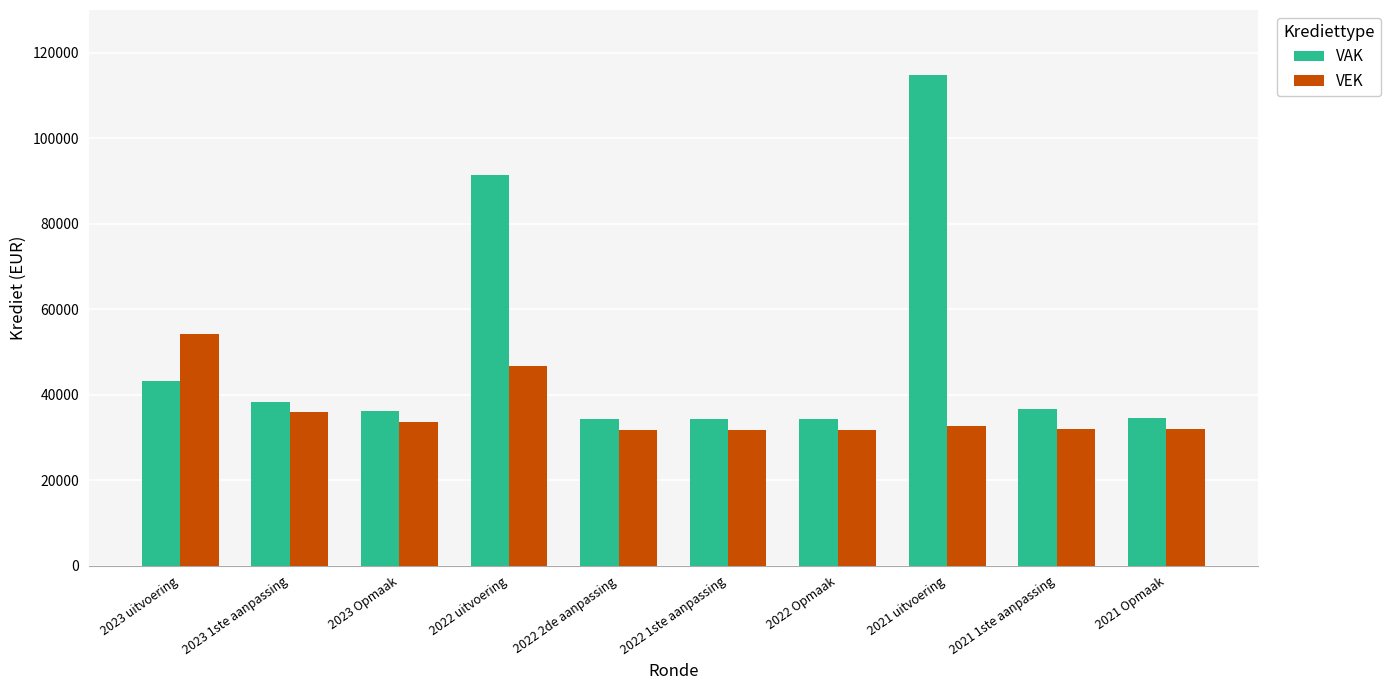

How many groups of bars are there?

10